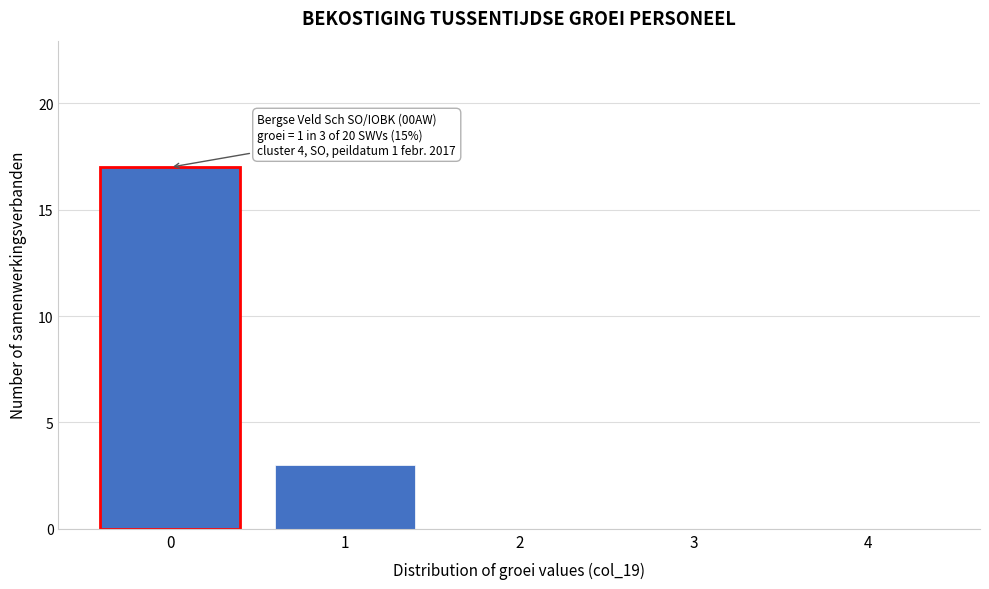

Reading right to left, transcribe all the data shown in this chart.

4=0	3=0	2=0	1=3	0=17